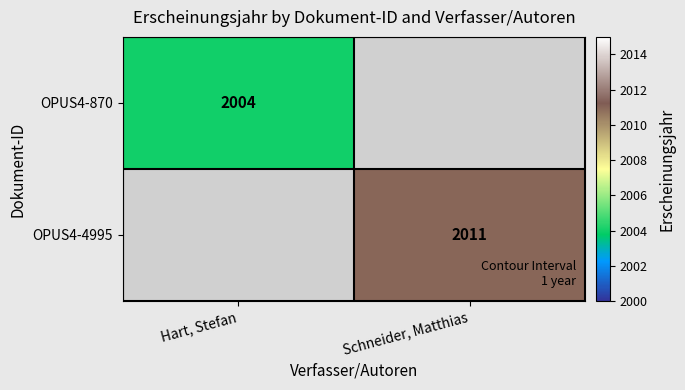

The value of OPUS4-4995 at Schneider, Matthias is 1103. True or false?

False